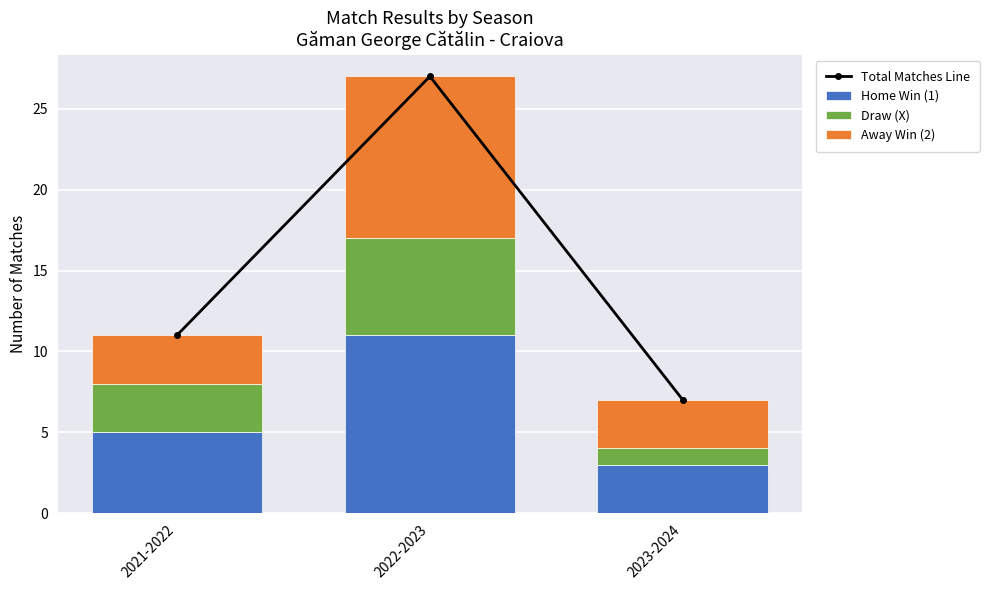

Is the value of Away Win (2) at 2023-2024 greater than the value of Total Matches Line at 2021-2022?

No